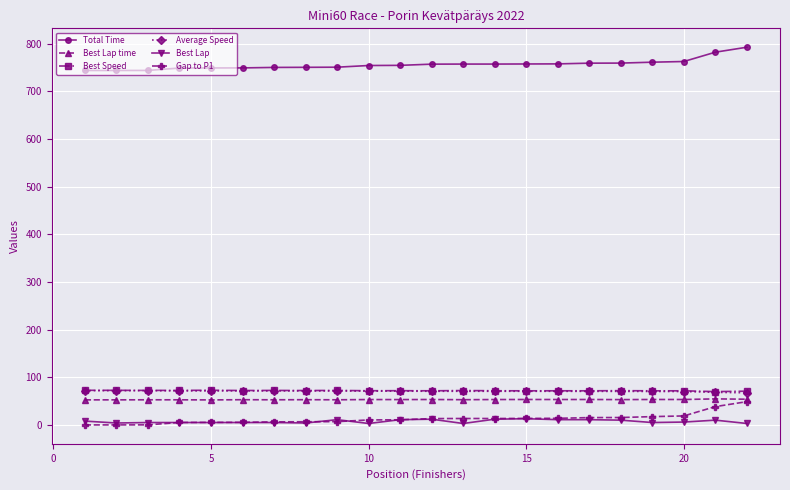

What is the difference between the second highest and second lowest values in the Total Time series?

38.4